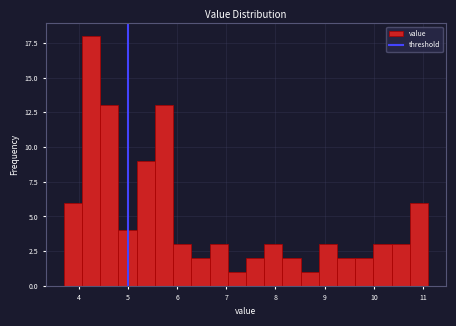

Around what value on the x-axis is the tallest bar? Give the approximate position of its centre, as read against the axis.

4.3